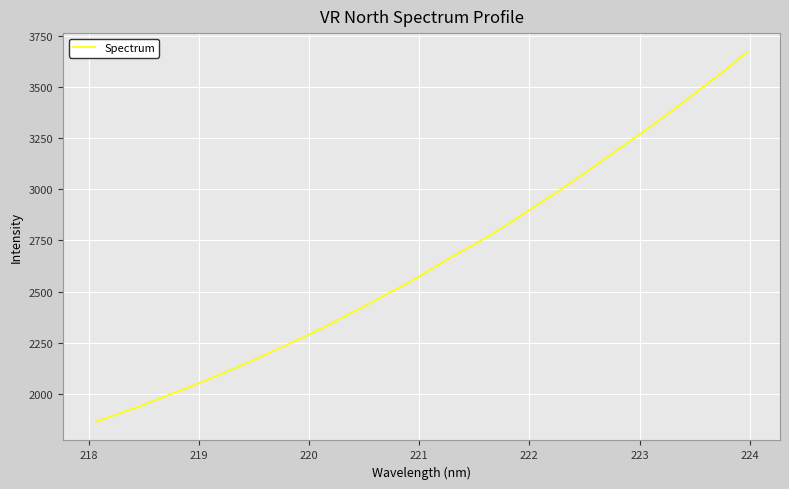

What is the maximum value shown in the chart?

3671.6